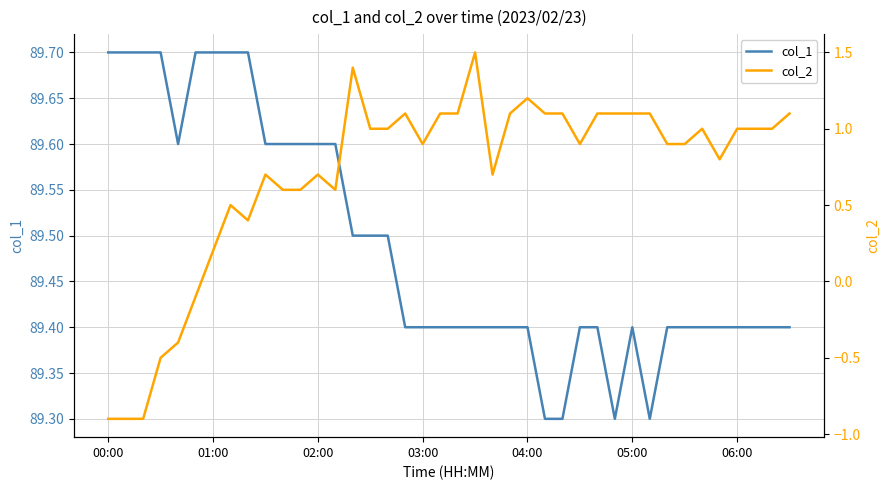

What is the maximum value shown in the chart?

89.7